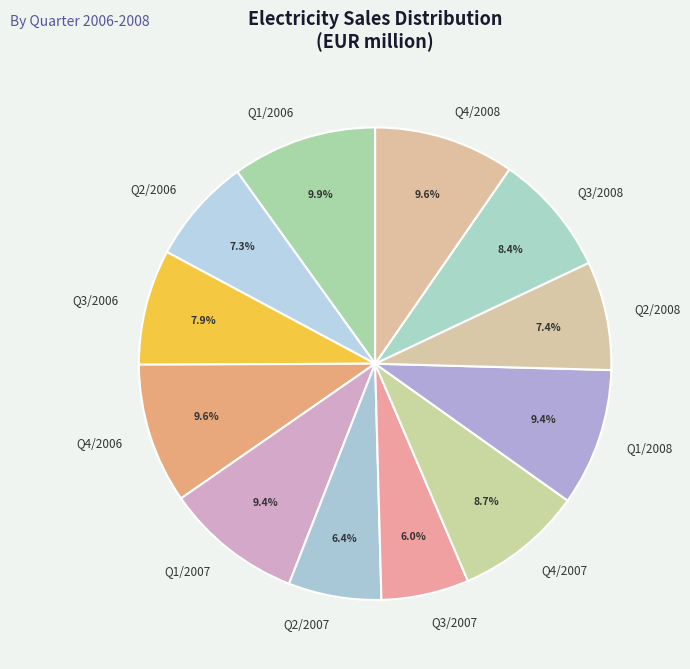

Combined, do Q3/2007 and Q3/2008 account for over 50%?

No